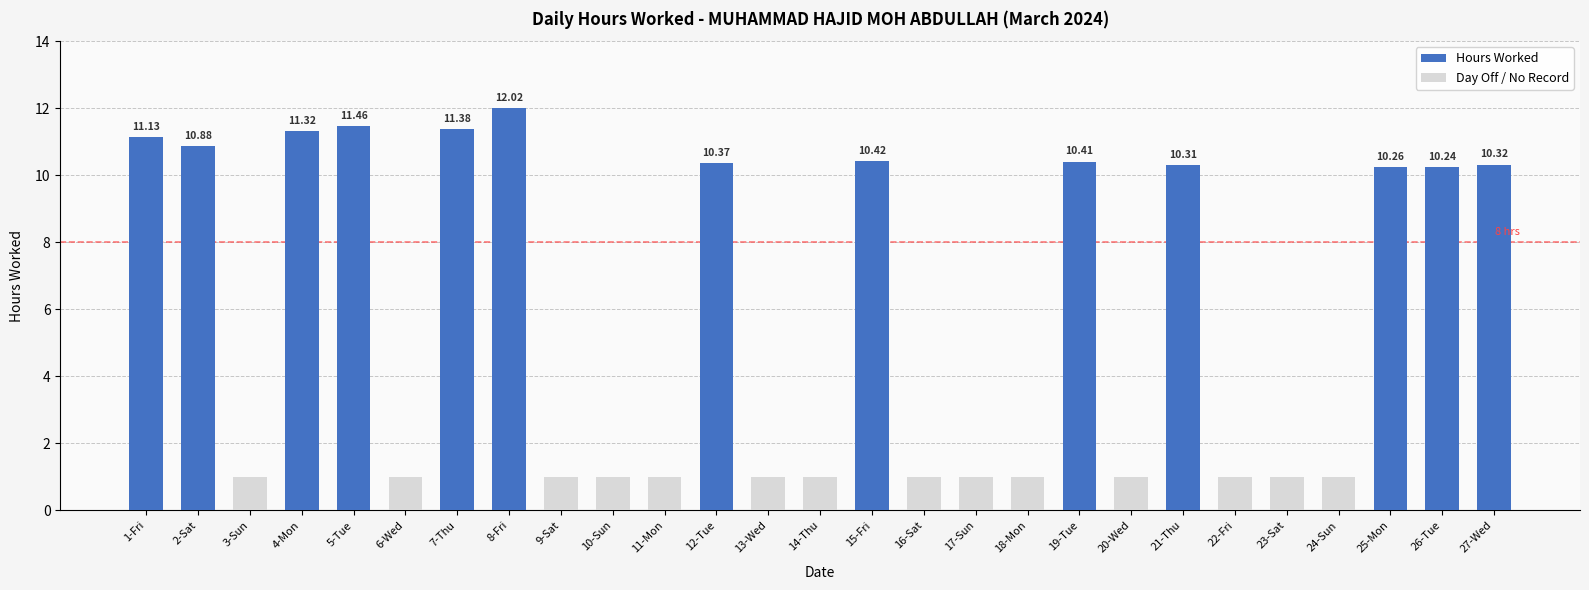

Rank the categories by value from lowest to highest.

3-Sun, 6-Wed, 9-Sat, 10-Sun, 11-Mon, 13-Wed, 14-Thu, 16-Sat, 17-Sun, 18-Mon, 20-Wed, 22-Fri, 23-Sat, 24-Sun, 26-Tue, 25-Mon, 21-Thu, 27-Wed, 12-Tue, 19-Tue, 15-Fri, 2-Sat, 1-Fri, 4-Mon, 7-Thu, 5-Tue, 8-Fri